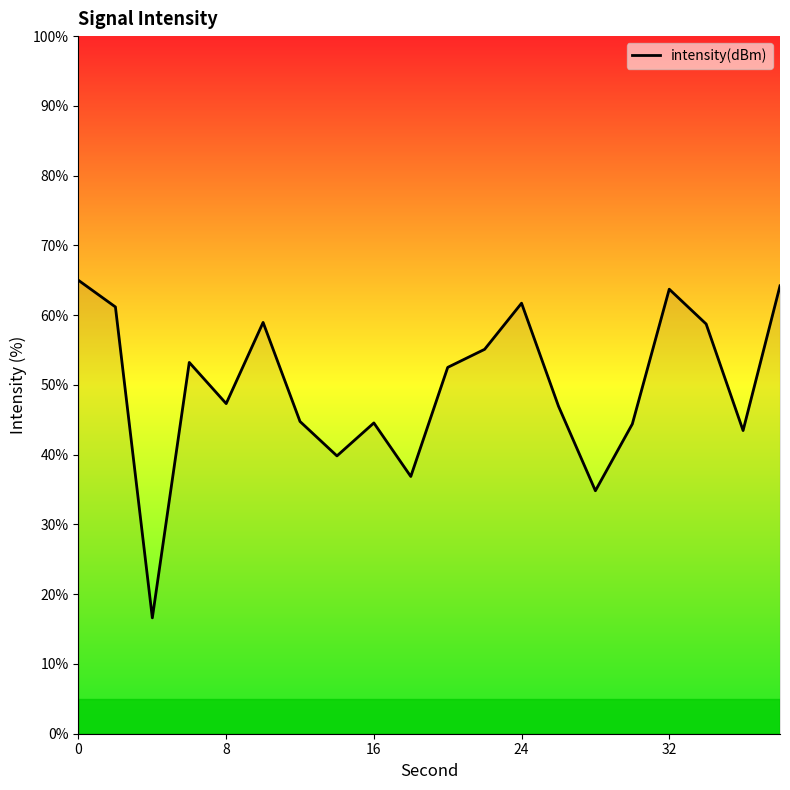

How many series are shown in this chart?

1